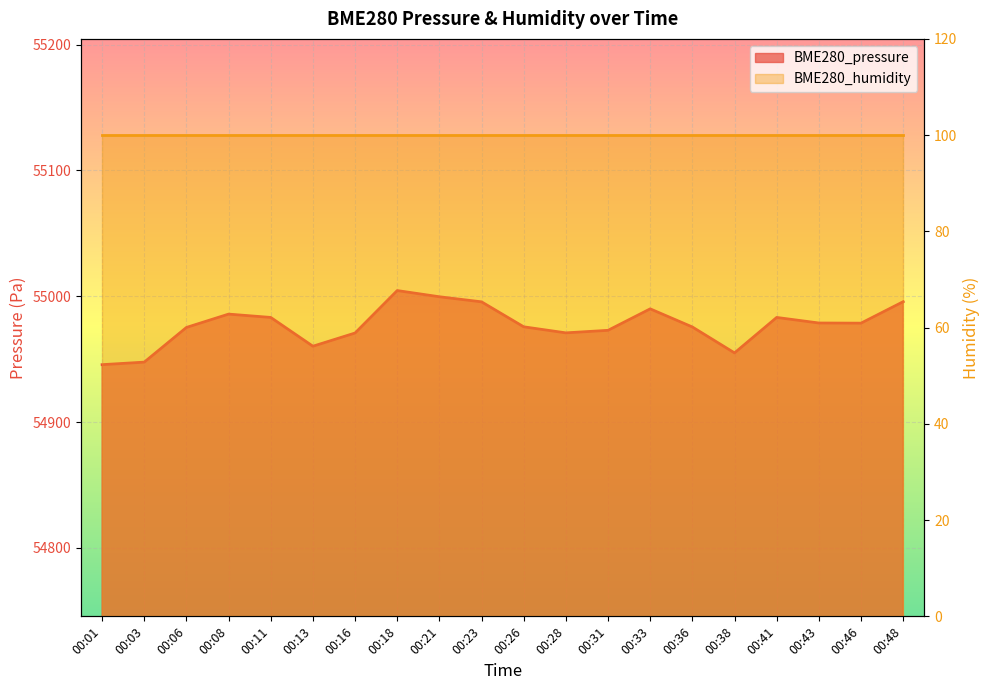

Reading left to right, list all the values displayed in this chart.

54945.6	54947.6	54975.2	54985.8	54983.2	54960.3	54970.8	55004.5	54999.6	54995.5	54975.7	54970.9	54972.9	54990.0	54975.6	54955.0	54983.2	54978.7	54978.6	54995.7